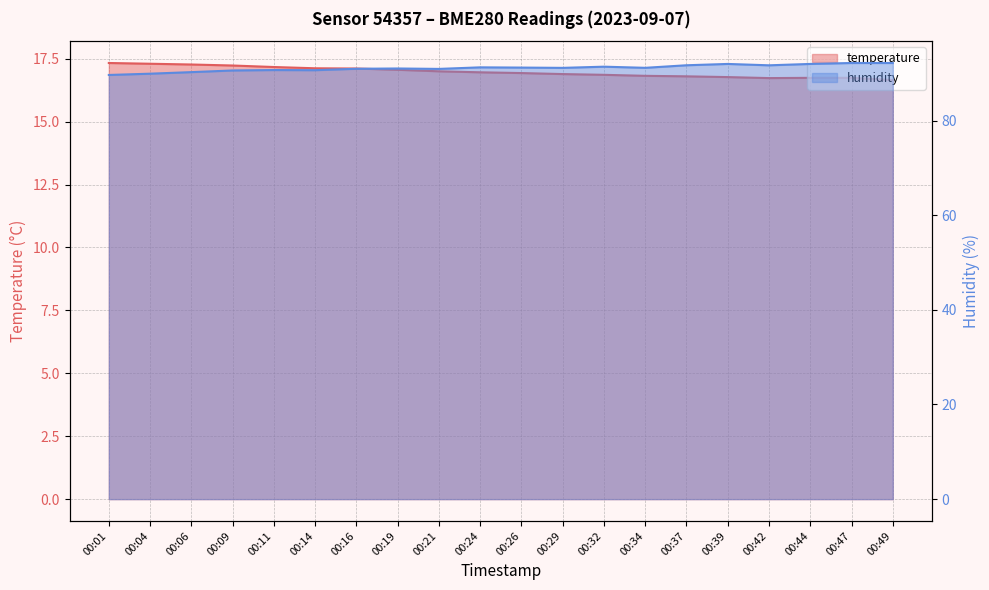

What is the difference between the highest and lowest values at 00:01?

72.3